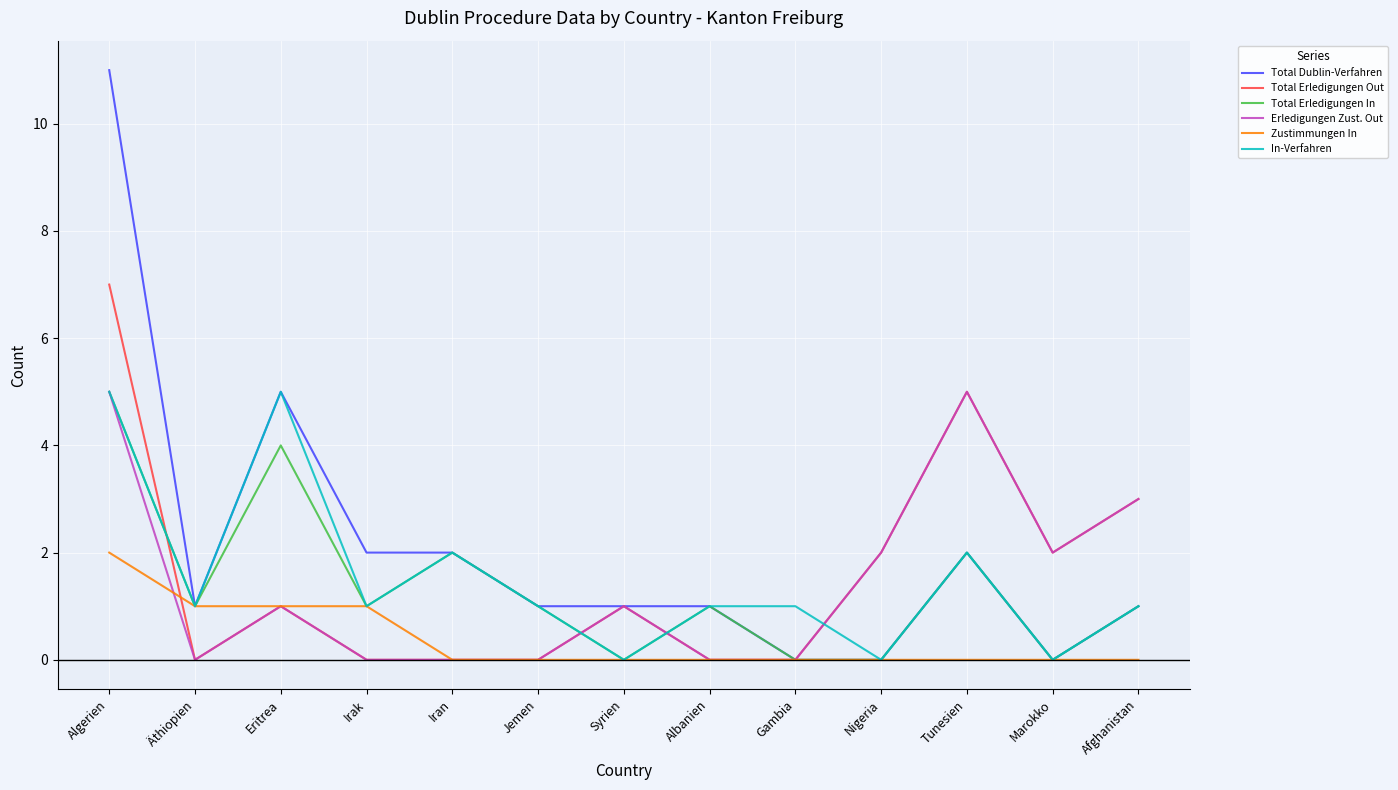

The value of In-Verfahren at Äthiopien is 1. True or false?

True